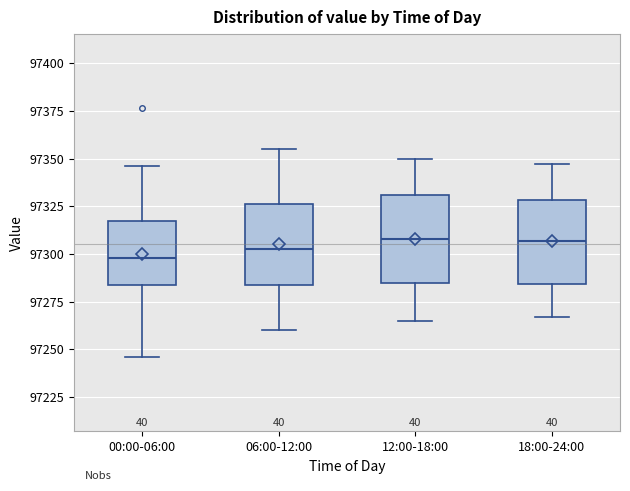

Reading left to right, read every box against the y-axis: the position of its median line, the range the box covers, and the ends of its whiskers. The values are not printed on the chart, so give them approximately, as read against the axis.

00:00-06:00: median 97300, box 97285 to 97315, whiskers 97245 to 97345
06:00-12:00: median 97305, box 97285 to 97325, whiskers 97260 to 97355
12:00-18:00: median 97310, box 97285 to 97330, whiskers 97265 to 97350
18:00-24:00: median 97305, box 97285 to 97330, whiskers 97265 to 97345